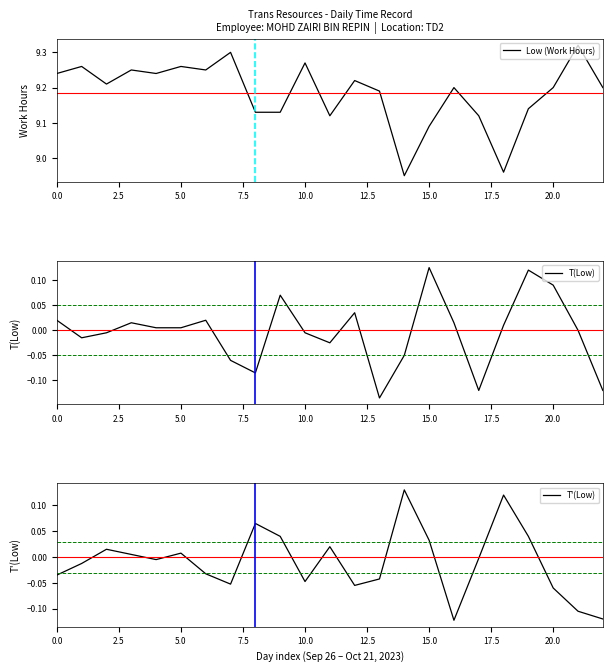

True or false: T(Low) and Low (Work Hours) intersect in this chart.

False